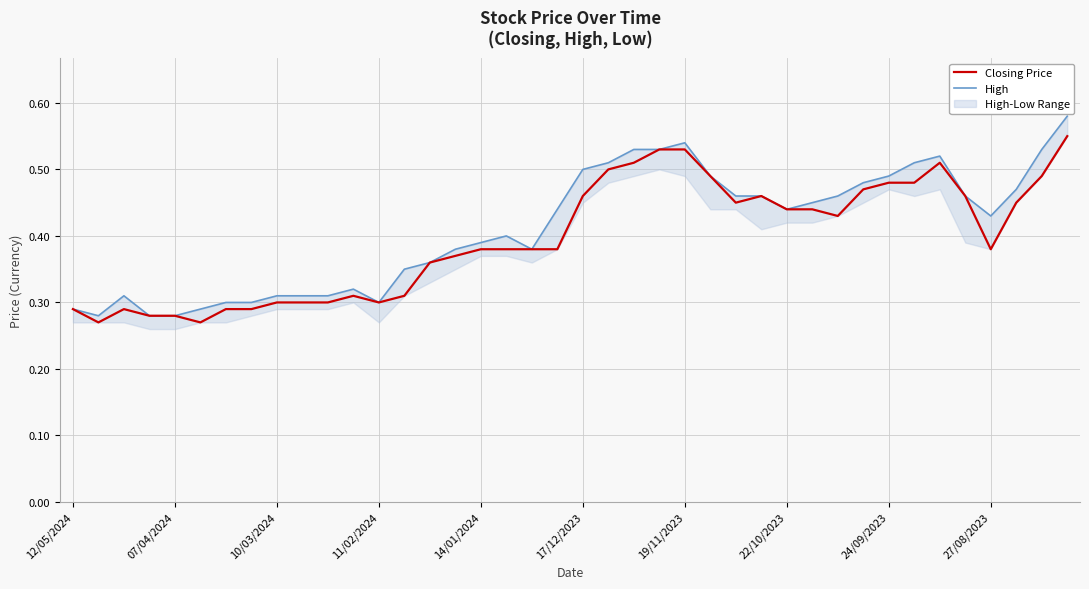

The value of High at 18 is 0.4. True or false?

True